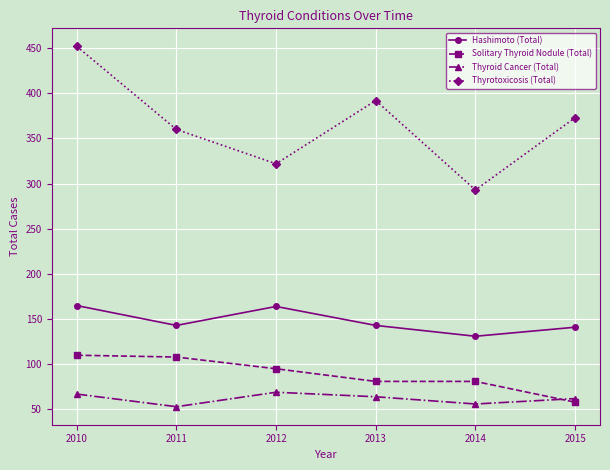

What is the sum of the Thyroid Cancer (Total) values at 2014 and 2013?

120